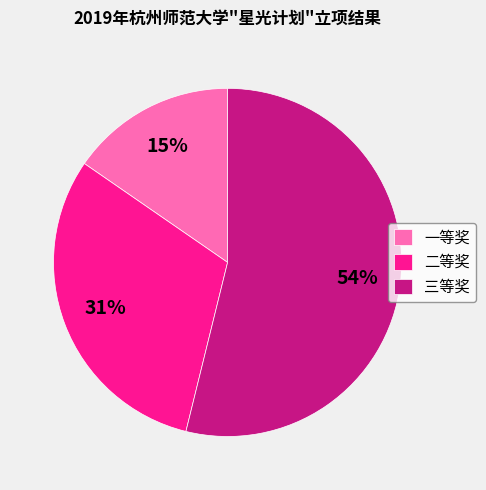

To the nearest percent, what is the average slice percentage?

33%